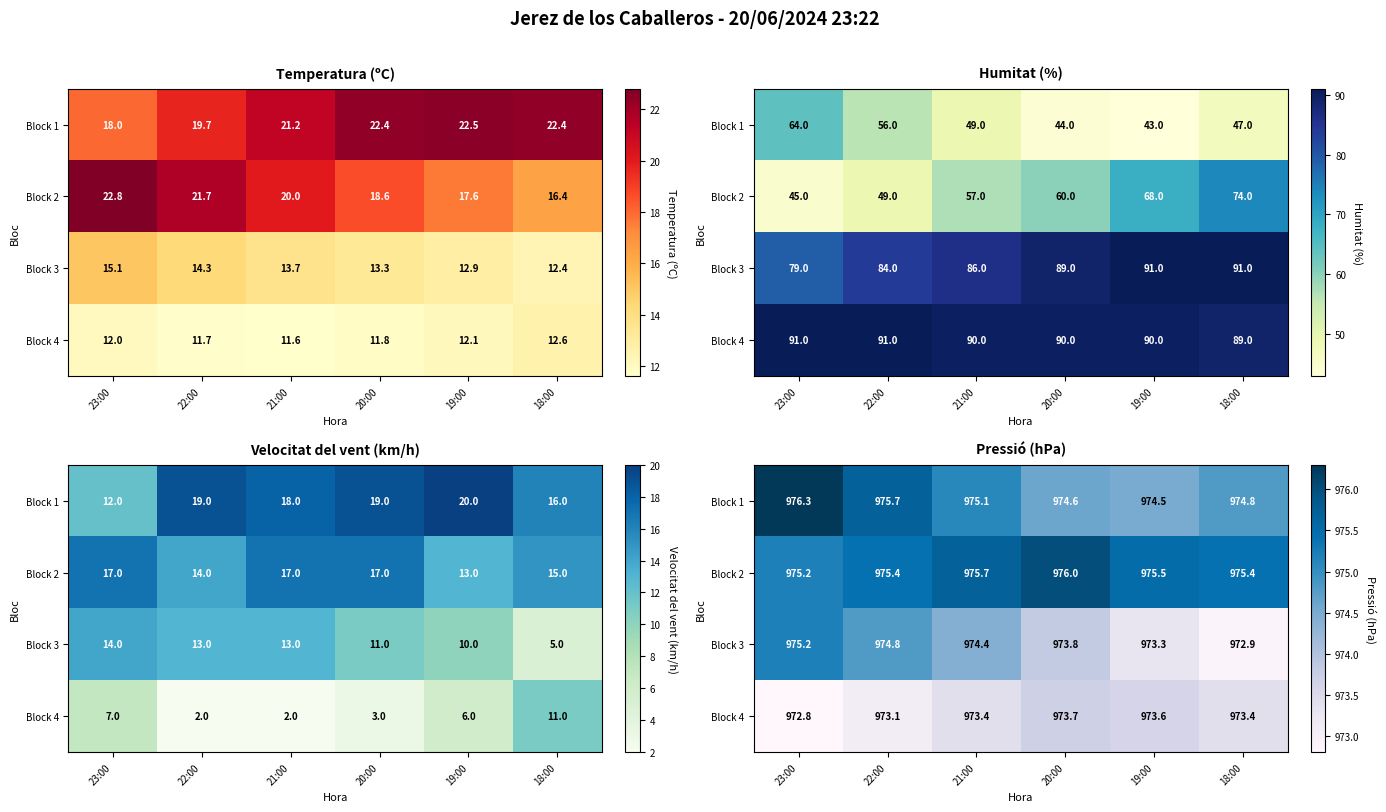

What is the greatest value displayed?

976.3